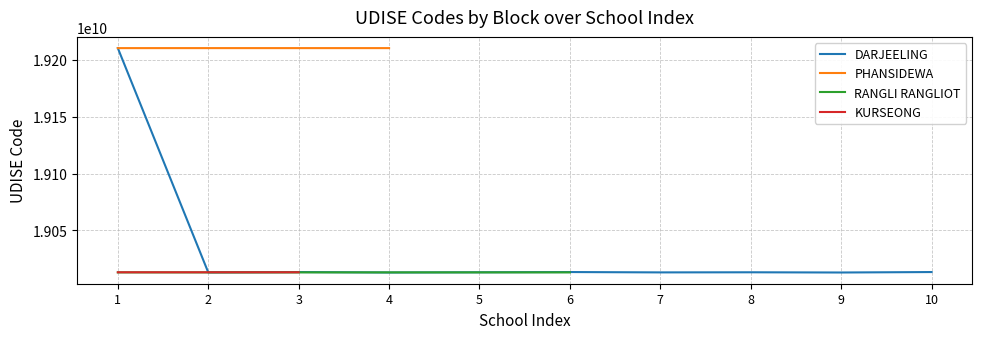

How many categories are shown in the chart?

10